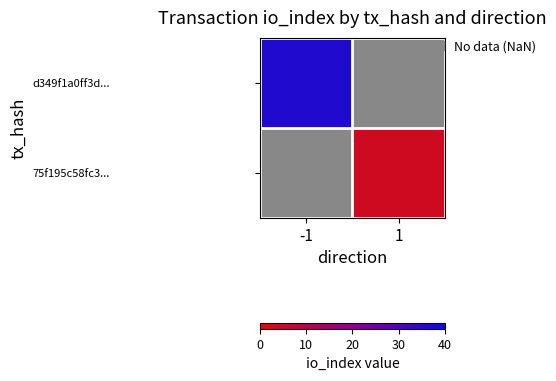

Which category has the highest value in the d349f1a0ff3d... series?

-1